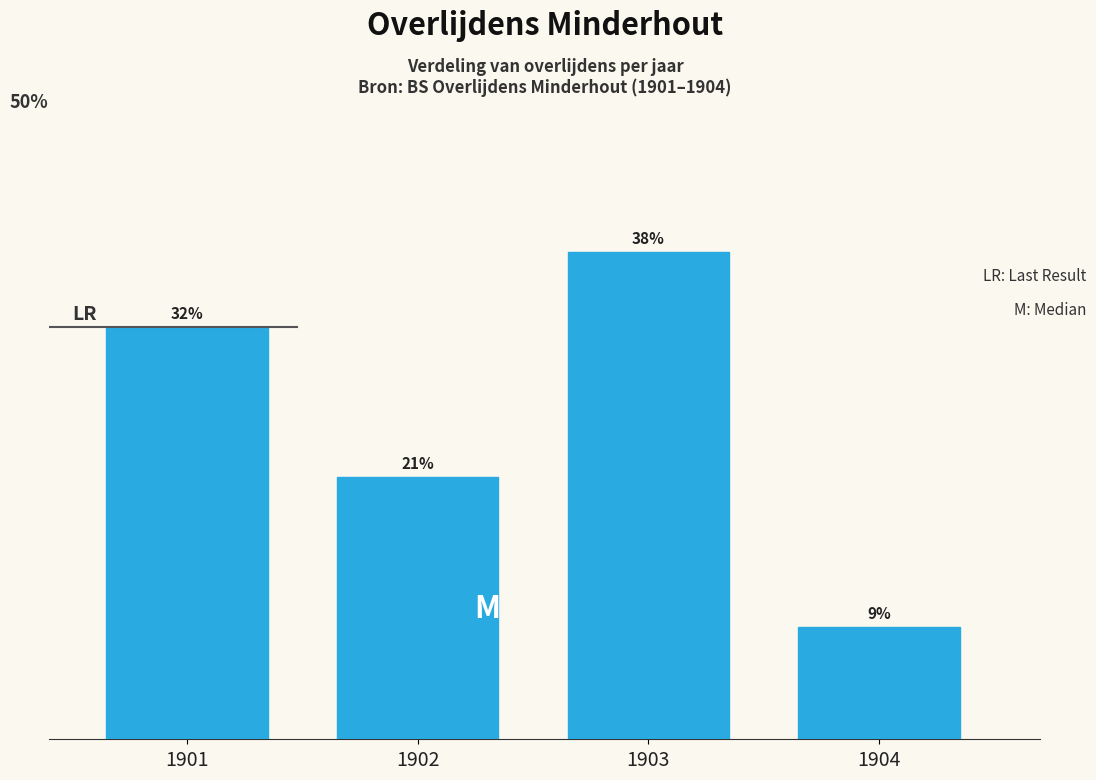

Does the chart contain any negative values?

No